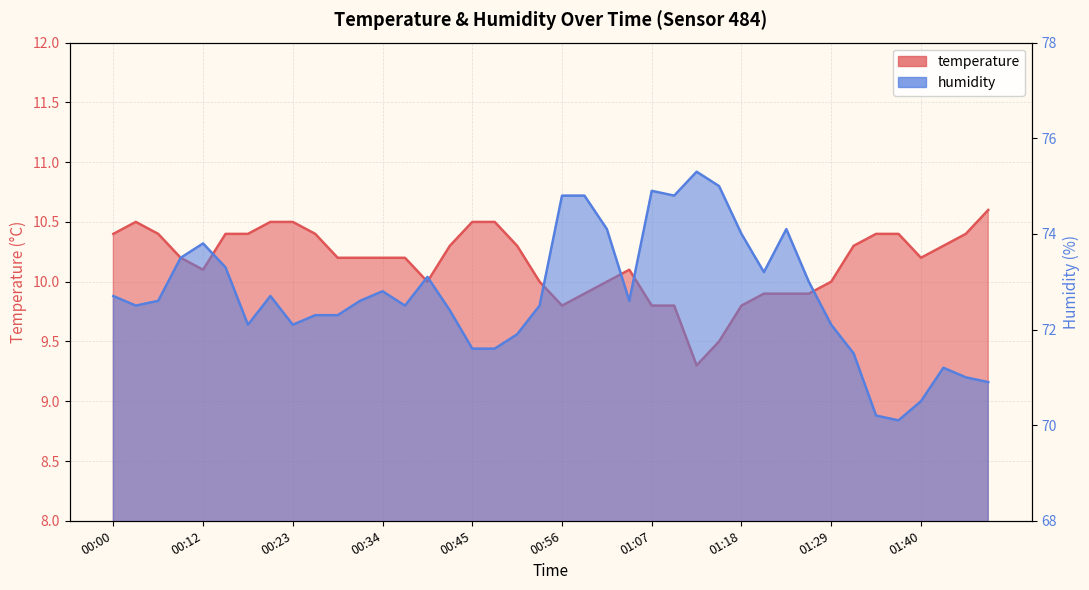

What is the difference between the highest and lowest values at 00:03?

62.0